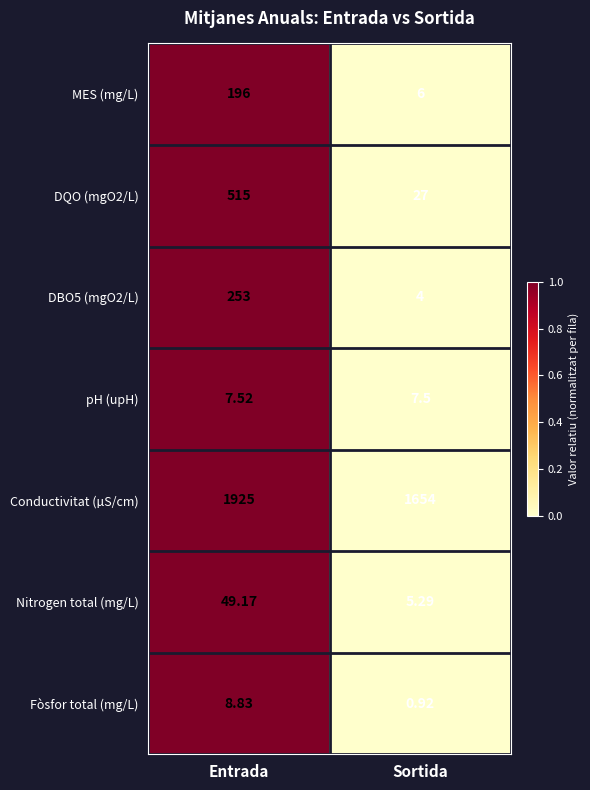

At which label is Nitrogen total (mg/L) closest to 27?

Sortida